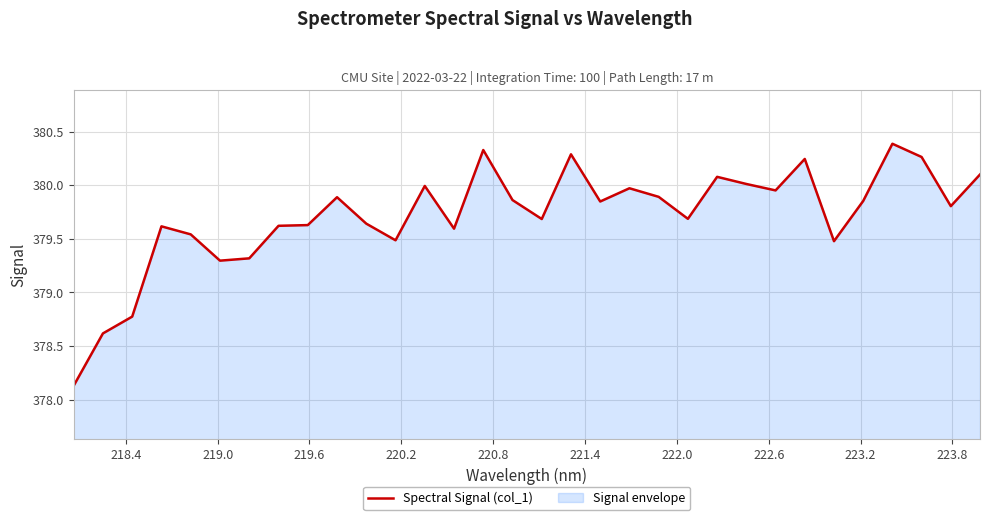

Count the number of data series in this chart.

1